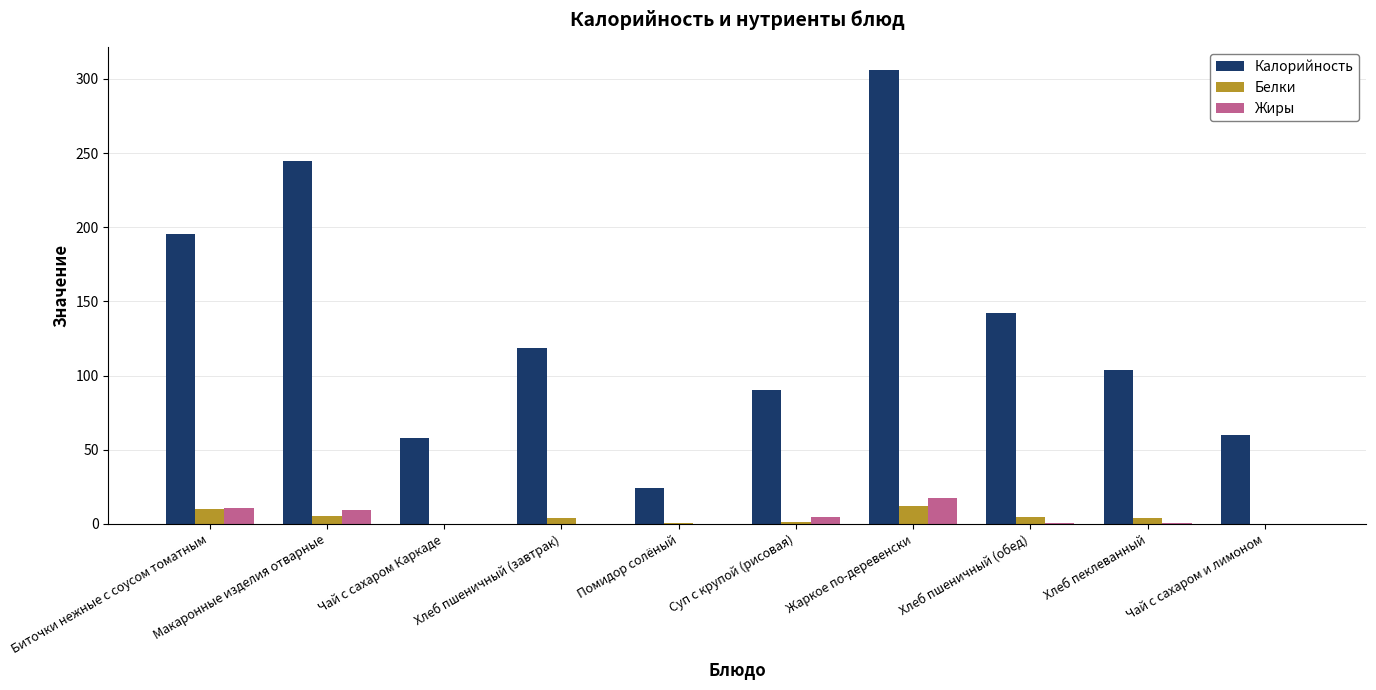

Is it true that Калорийность equals 244.5 at Макаронные изделия отварные?

True